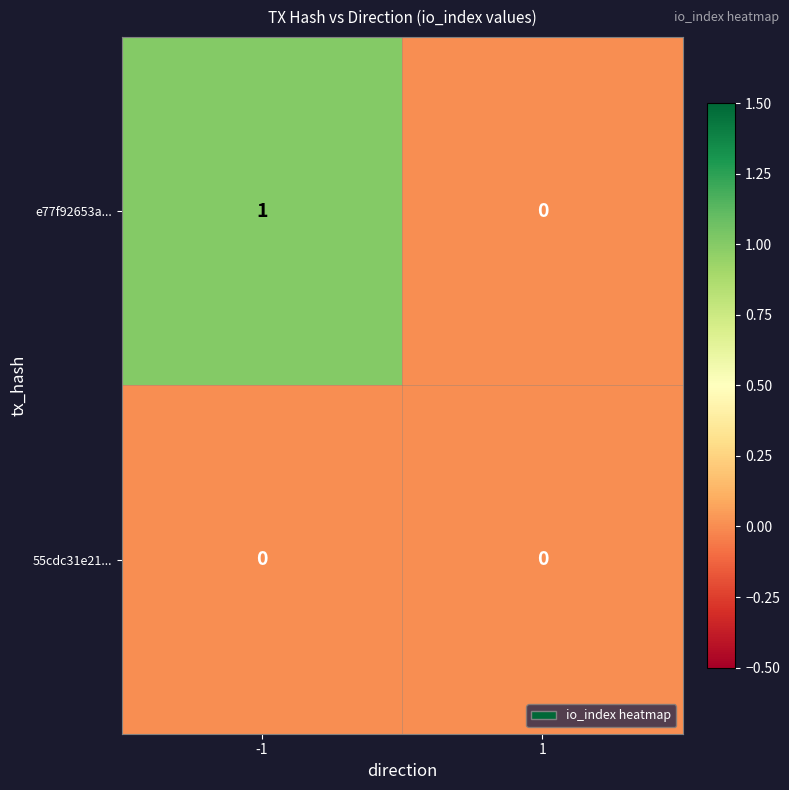

At -1, list the series in order from smallest to largest.

55cdc31e21..., e77f92653a...